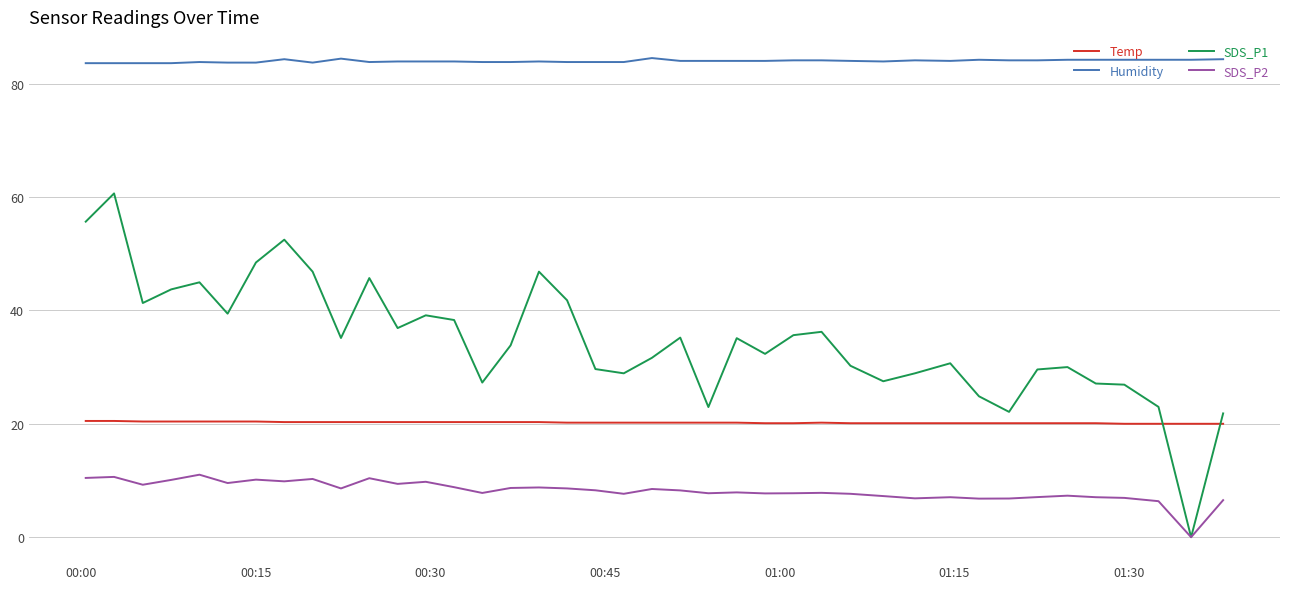

True or false: Temp and Humidity cross at least once.

False